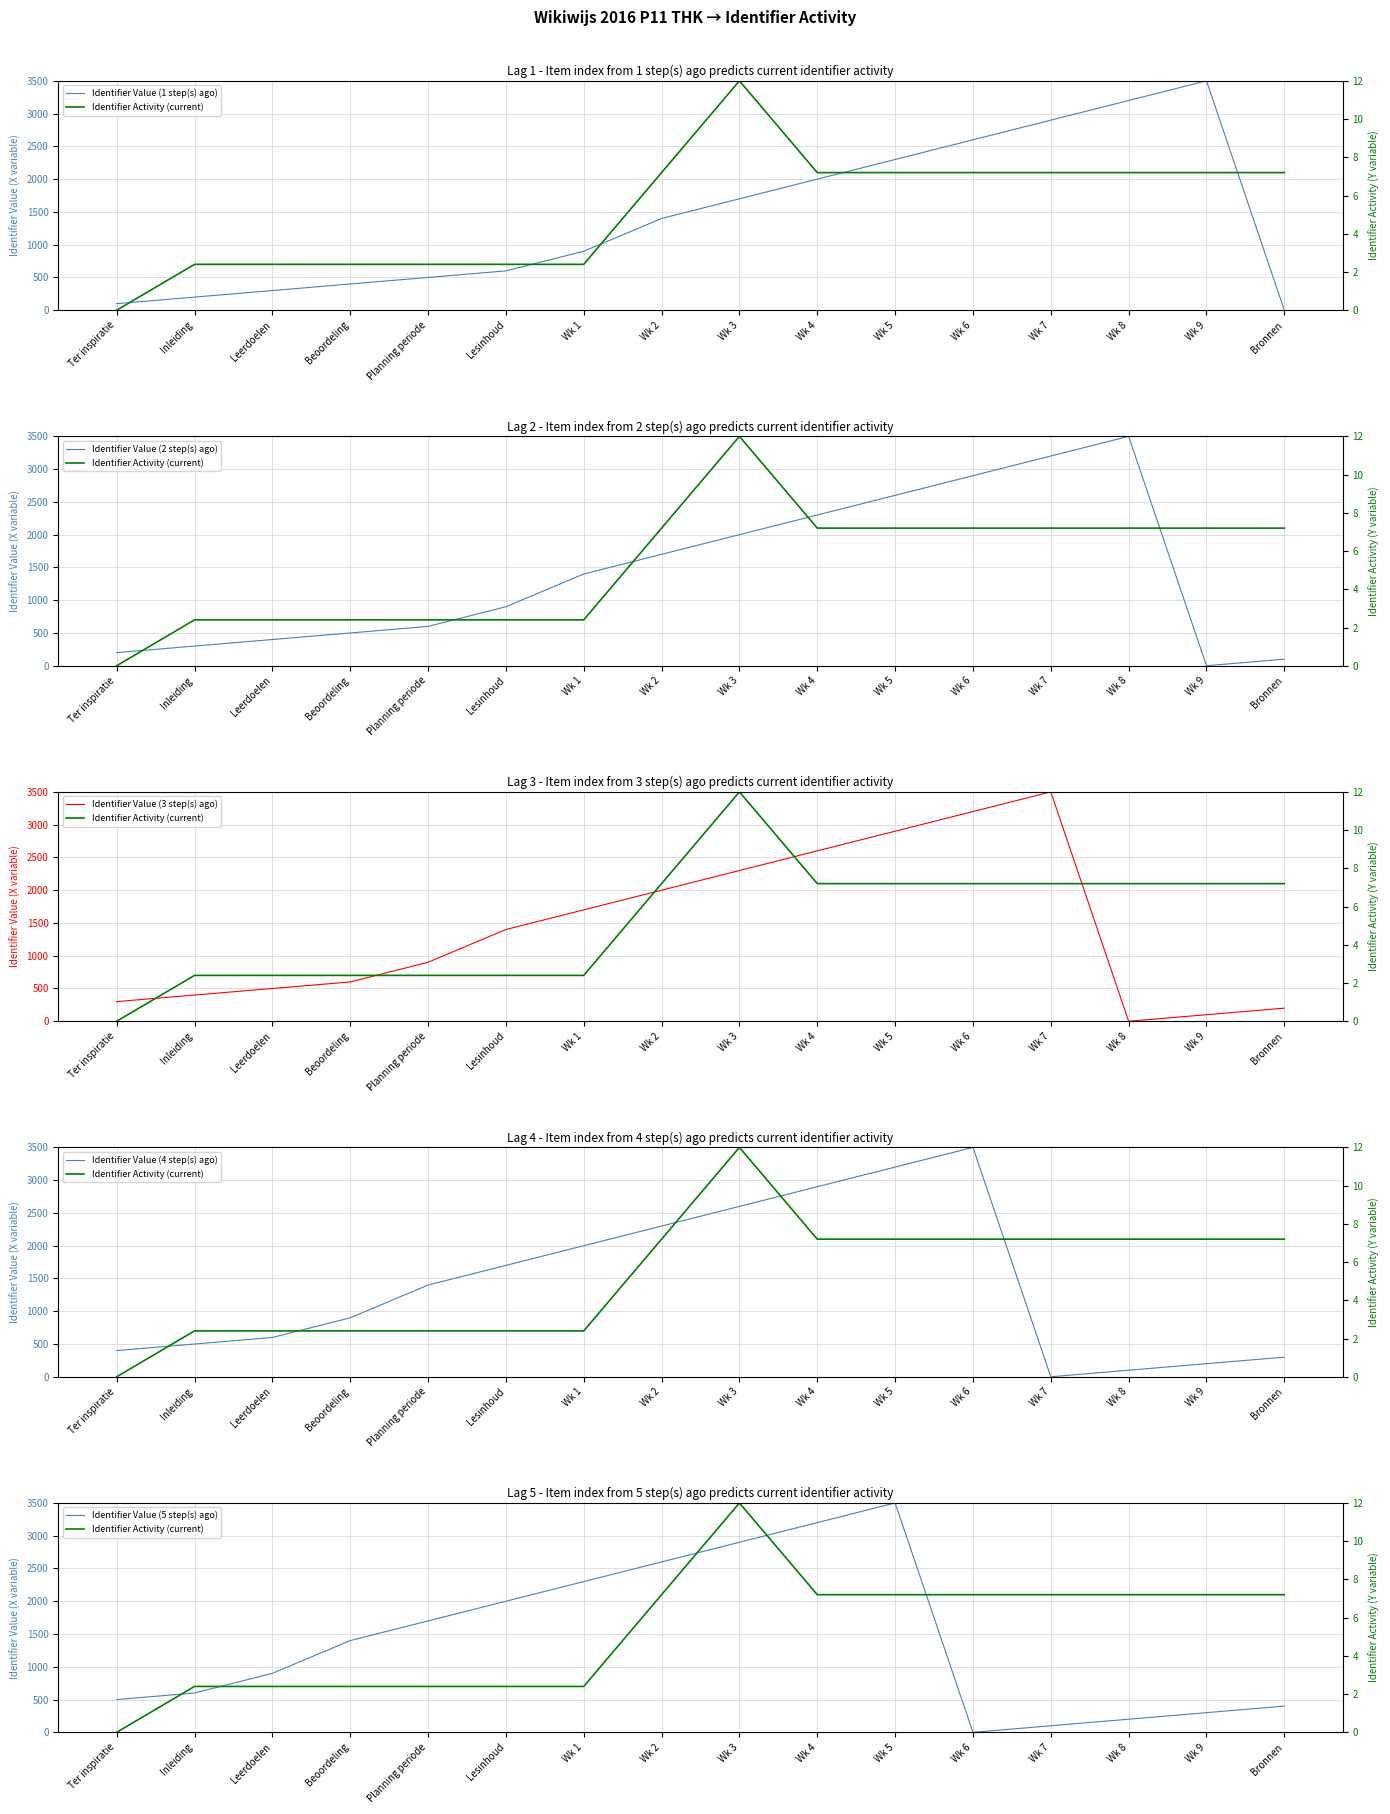

List the labels in order of Identifier Value (2 step(s) ago) value, smallest first.

Wk 9, Bronnen, Ter inspiratie, Inleiding, Leerdoelen, Beoordeling, Planning periode, Lesinhoud, Wk 1, Wk 2, Wk 3, Wk 4, Wk 5, Wk 6, Wk 7, Wk 8